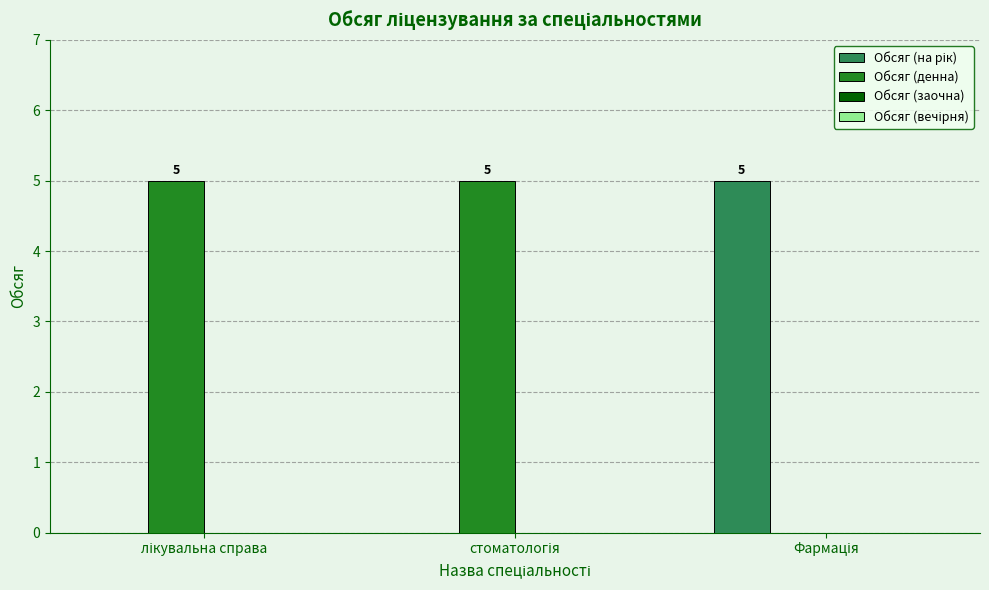

Which series has the largest total across all categories?

Обсяг (денна)